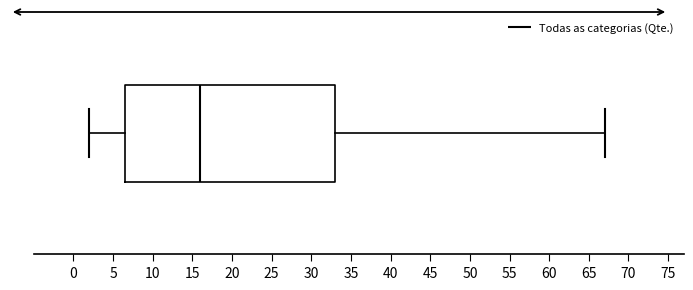

Read this box plot against the x-axis: the position of the median line, the range covered by the box, and the ends of both whiskers. The values are not printed on the chart, so give them approximately, as read against the axis.

median 16.0, box 6.5 to 33.0, whiskers 2.0 to 67.0